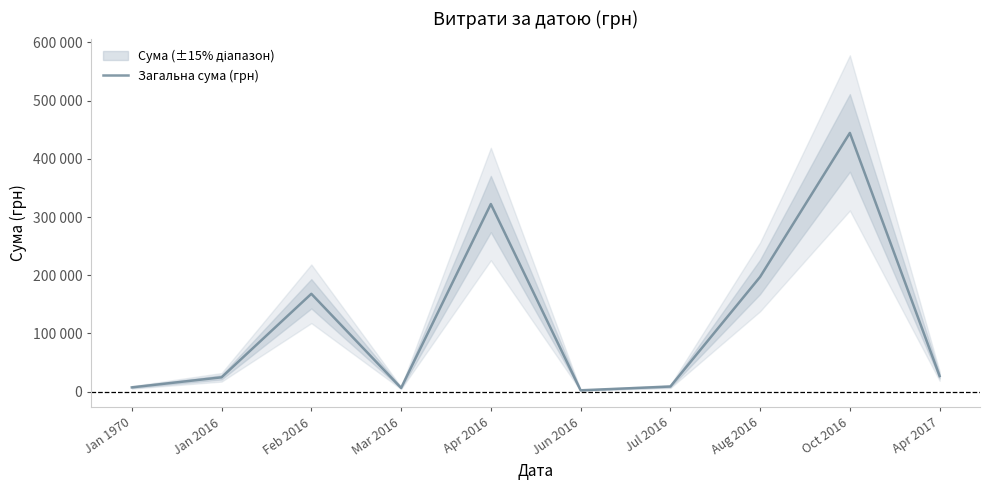

Reading left to right, transcribe all the data shown in this chart.

7231.6	24488.5	168018.1	6247.2	322292.4	2185.0	8658.6	197102.5	444504.1	26650.8